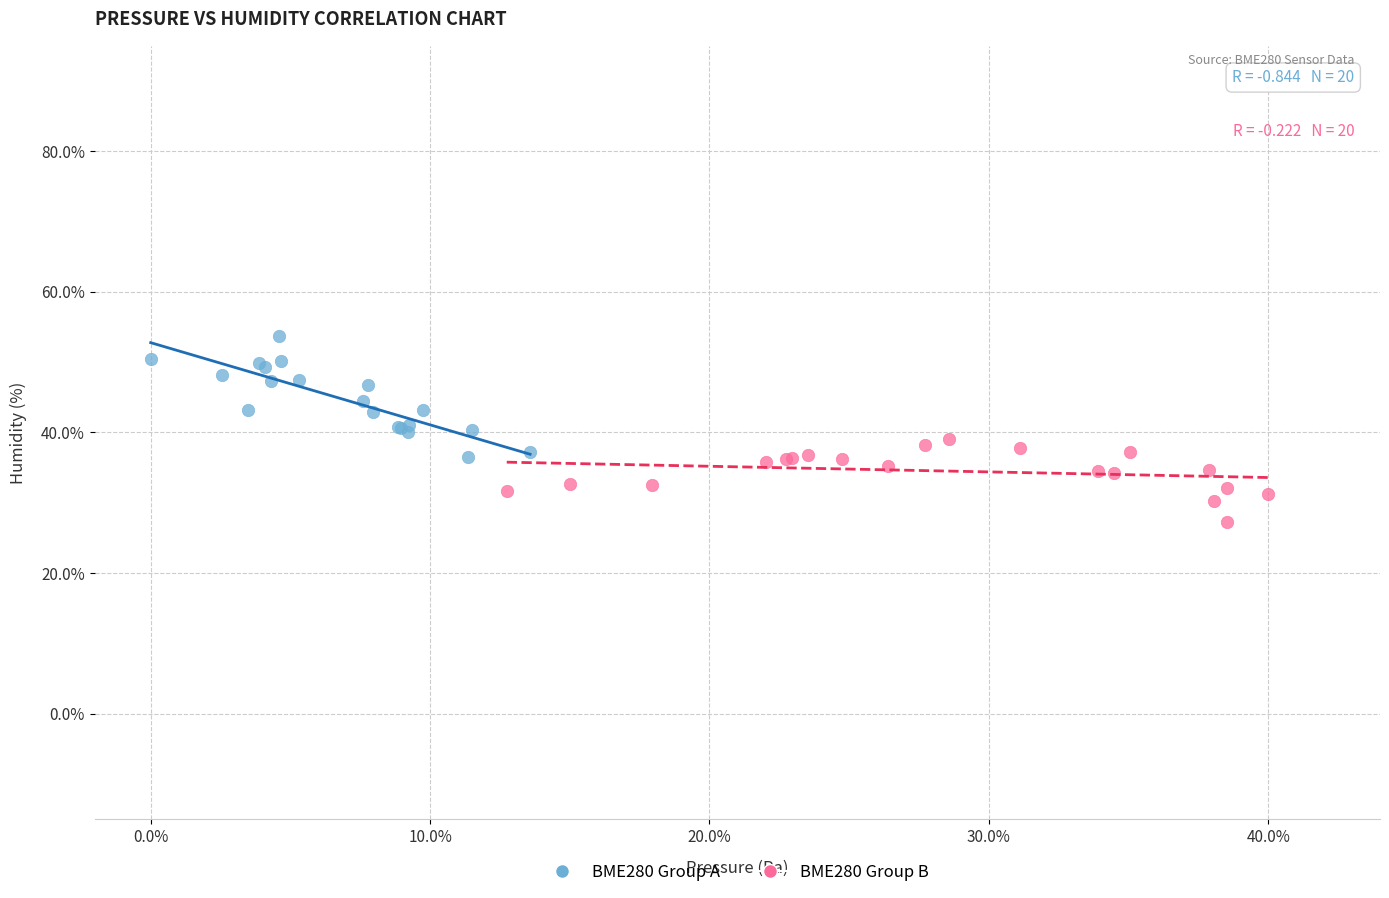

Which series contains the lowest Y value?

BME280 Group B